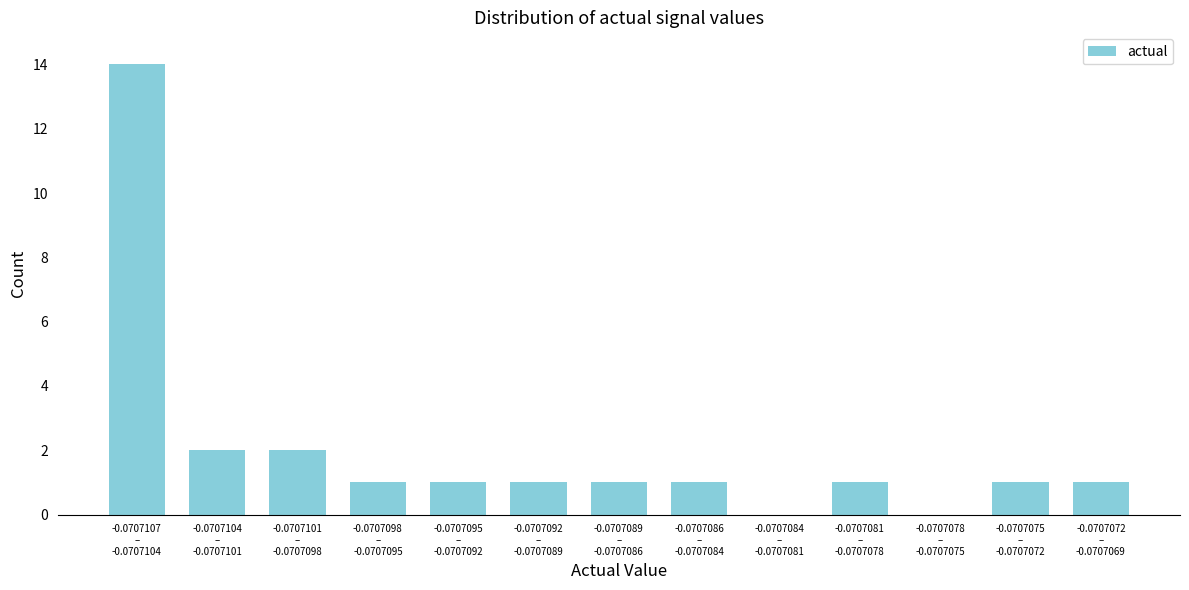

What is the sum of all values?

26